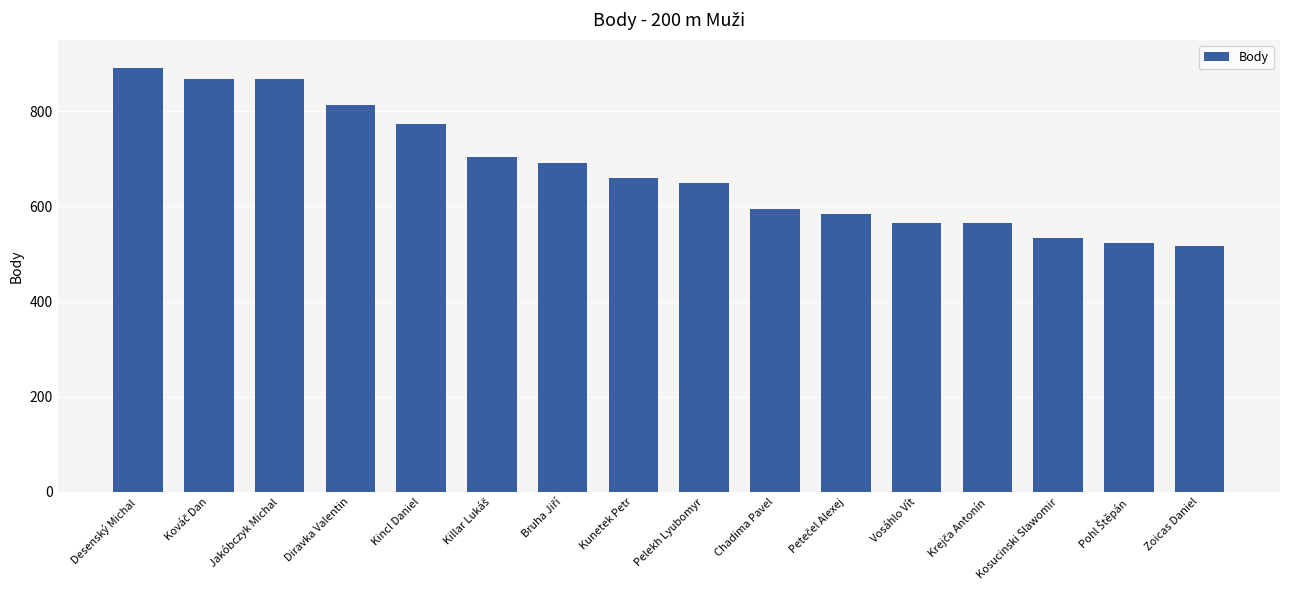

What is the smallest value displayed?

516